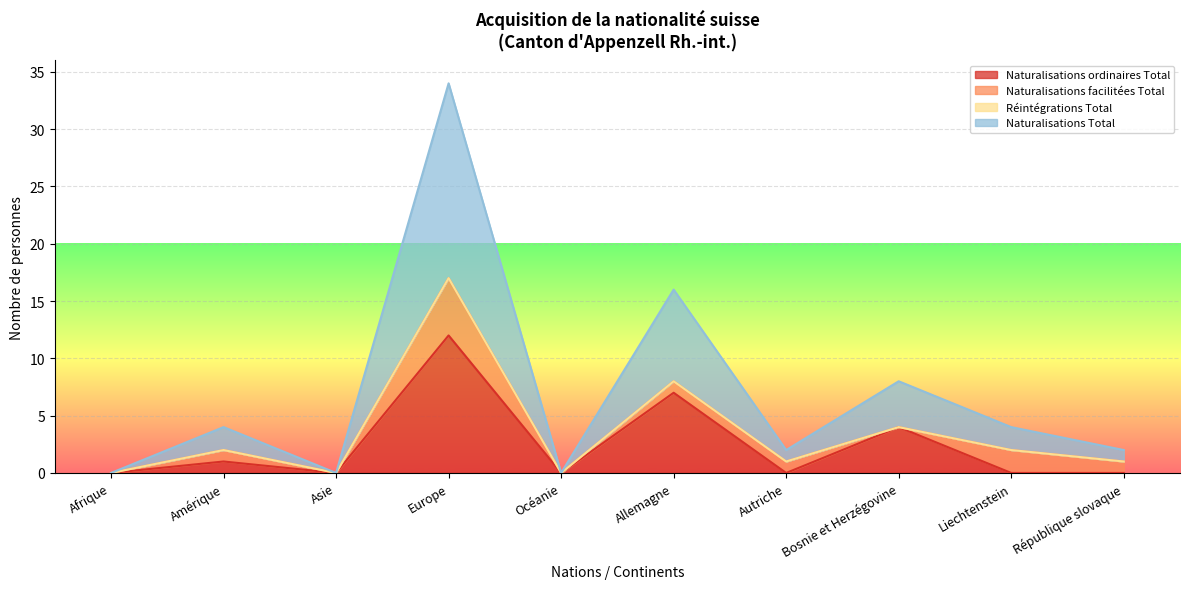

List the labels in order of Naturalisations Total value, largest first.

Europe, Allemagne, Bosnie et Herzégovine, Amérique, Liechtenstein, Autriche, République slovaque, Afrique, Asie, Océanie